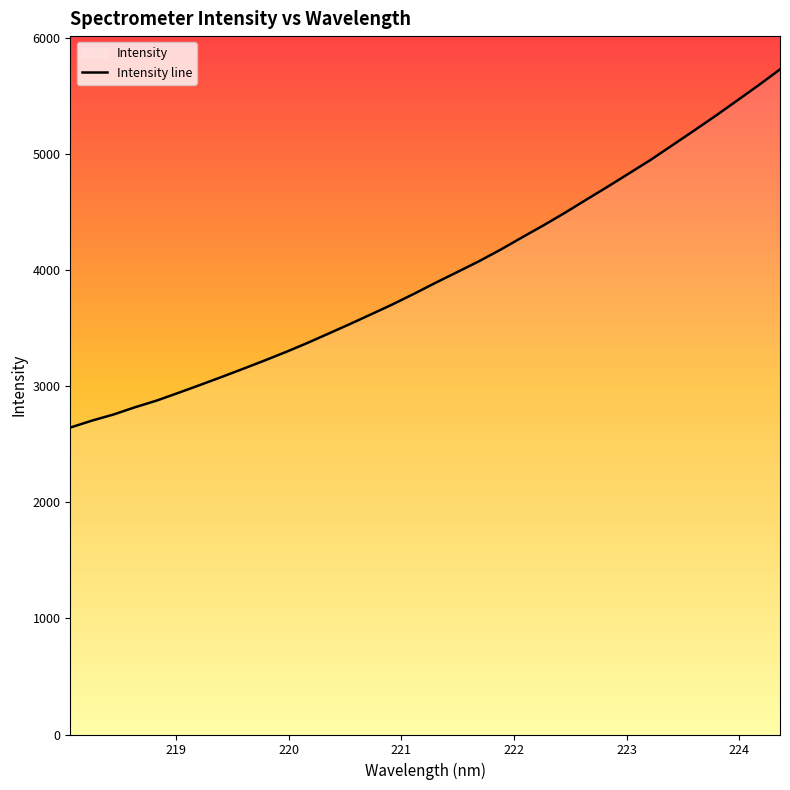

Reading left to right, extract all data points from this chart.

2645.7	2705.2	2757.8	2820.3	2877.6	2943.4	3010.9	3079.6	3150.1	3221.8	3295.9	3373.6	3455.8	3538.7	3623.8	3709.8	3801.5	3896.0	3987.6	4079.9	4179.5	4285.4	4389.5	4498.0	4611.8	4724.3	4839.7	4955.7	5080.6	5205.5	5332.4	5463.9	5595.9	5733.3